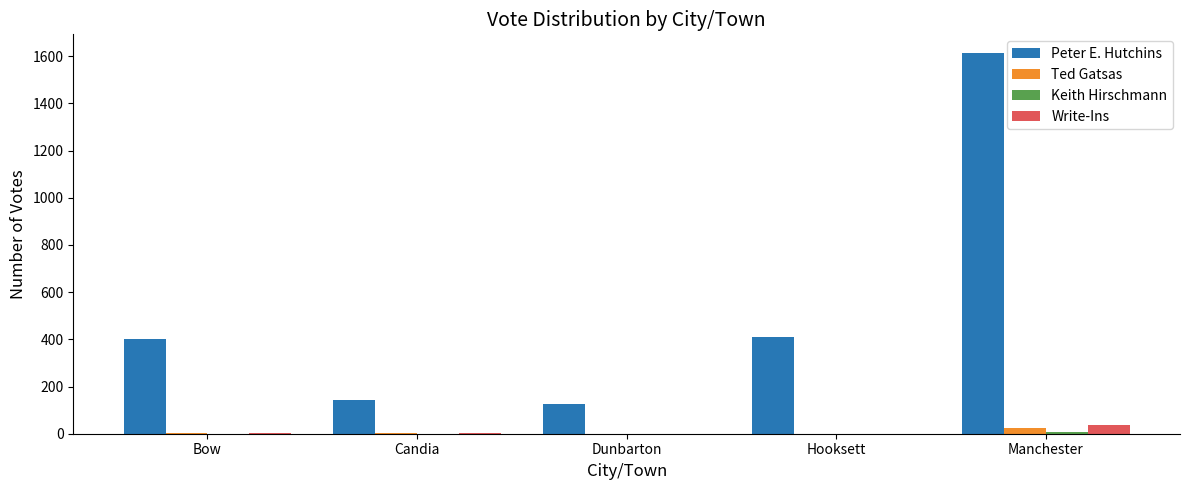

What is the sum of all Write-Ins values?

45